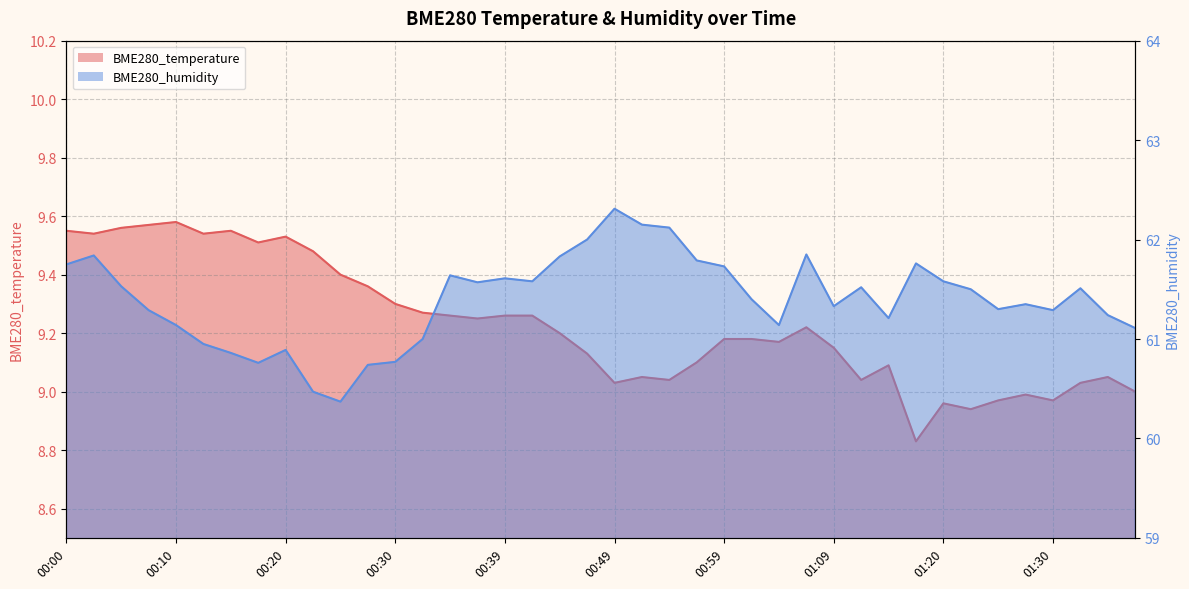

What is the difference between the BME280_temperature values at 00:05 and 00:56?

0.5